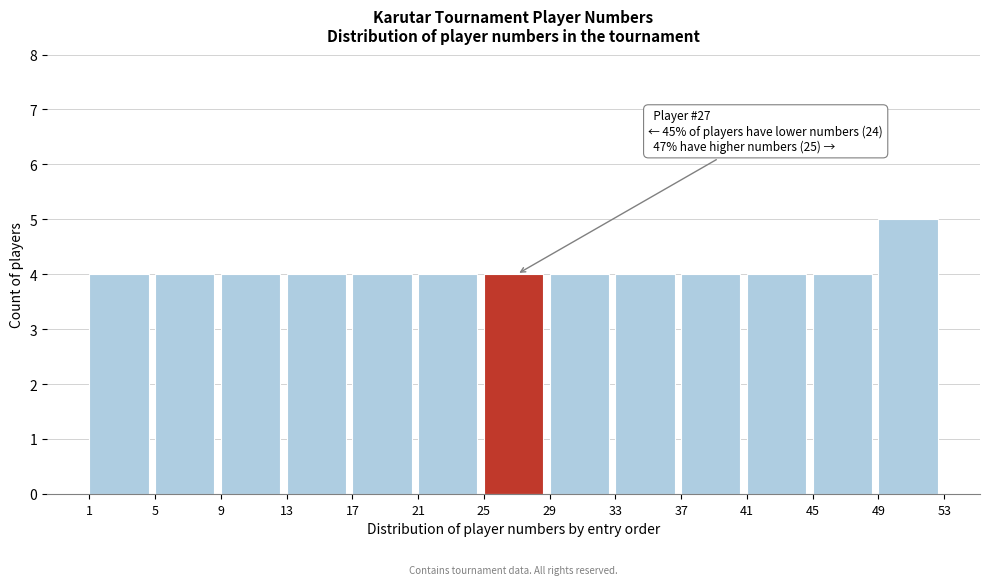

Which range on the x-axis has the tallest bar?

49 to 53